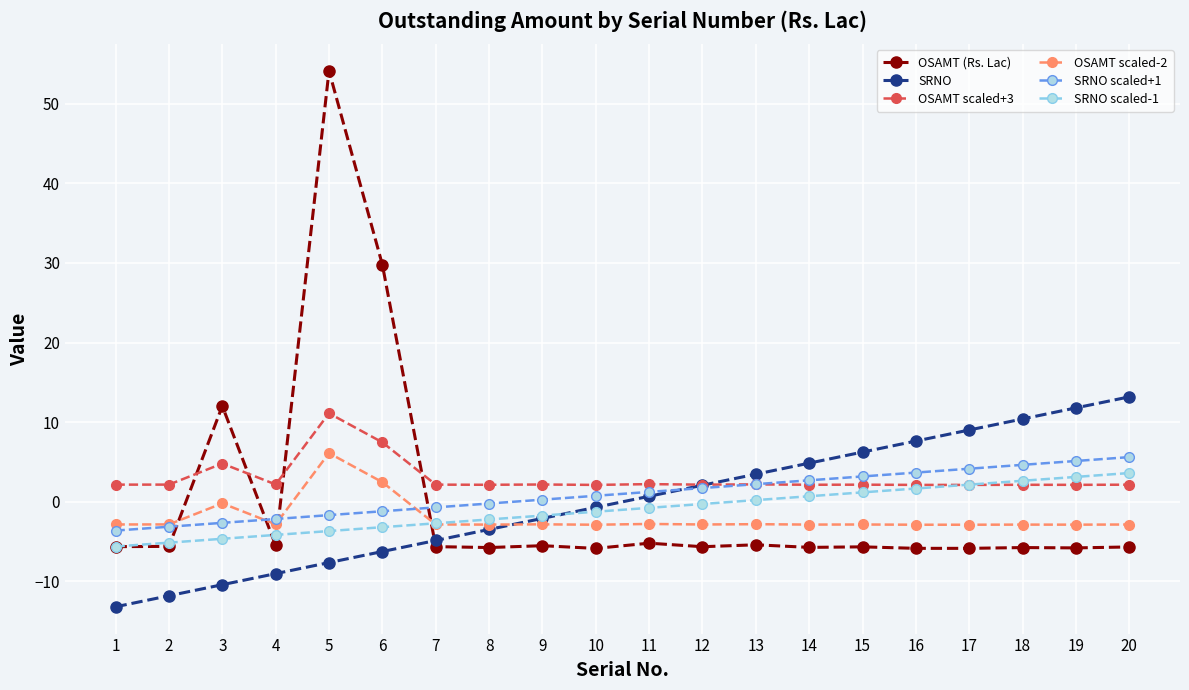

Is it true that SRNO scaled+1 equals 4.2 at 17?

True